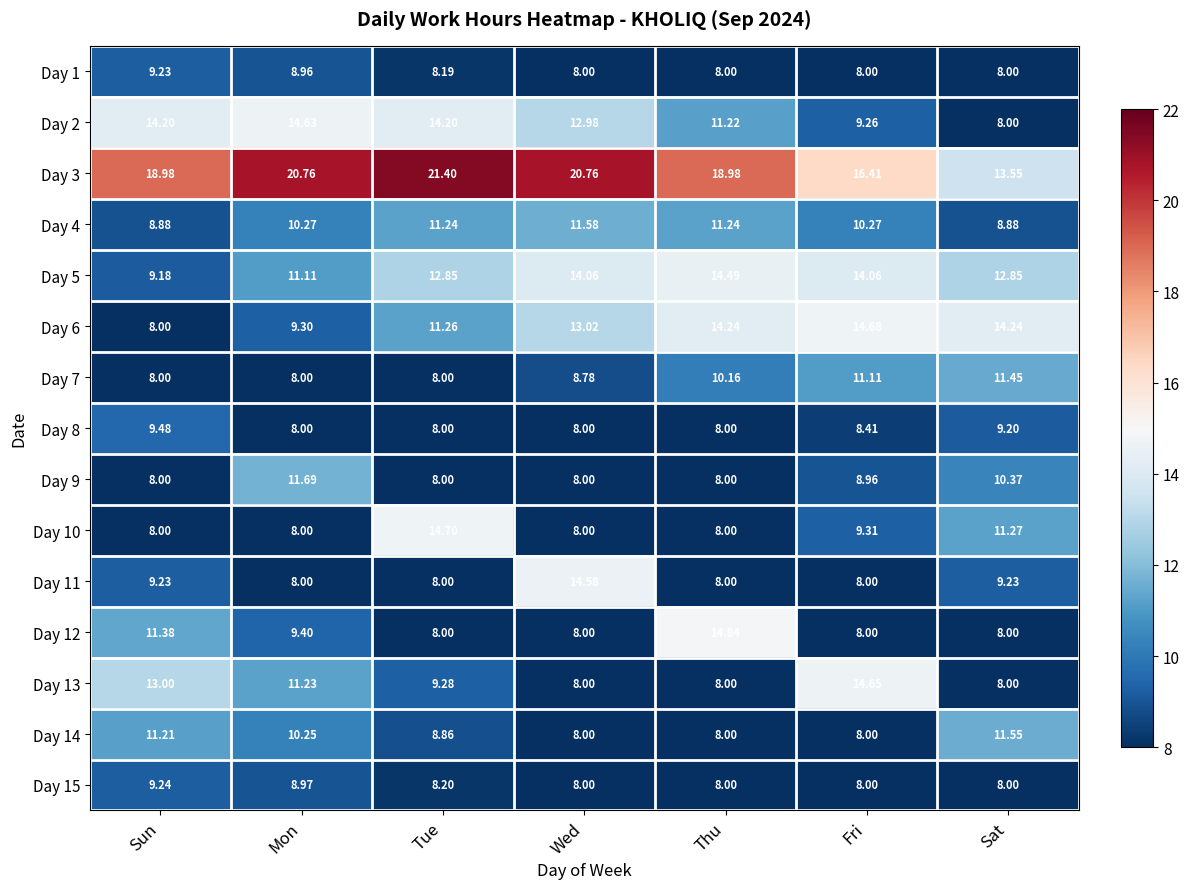

List the series in order of their peak value, lowest first.

Day 1, Day 15, Day 8, Day 7, Day 14, Day 4, Day 9, Day 5, Day 11, Day 2, Day 13, Day 6, Day 10, Day 12, Day 3